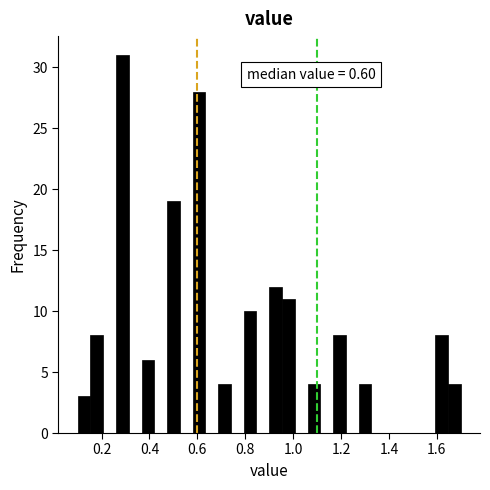

Around what value on the x-axis is the tallest bar? Give the approximate position of its centre, as read against the axis.

0.28